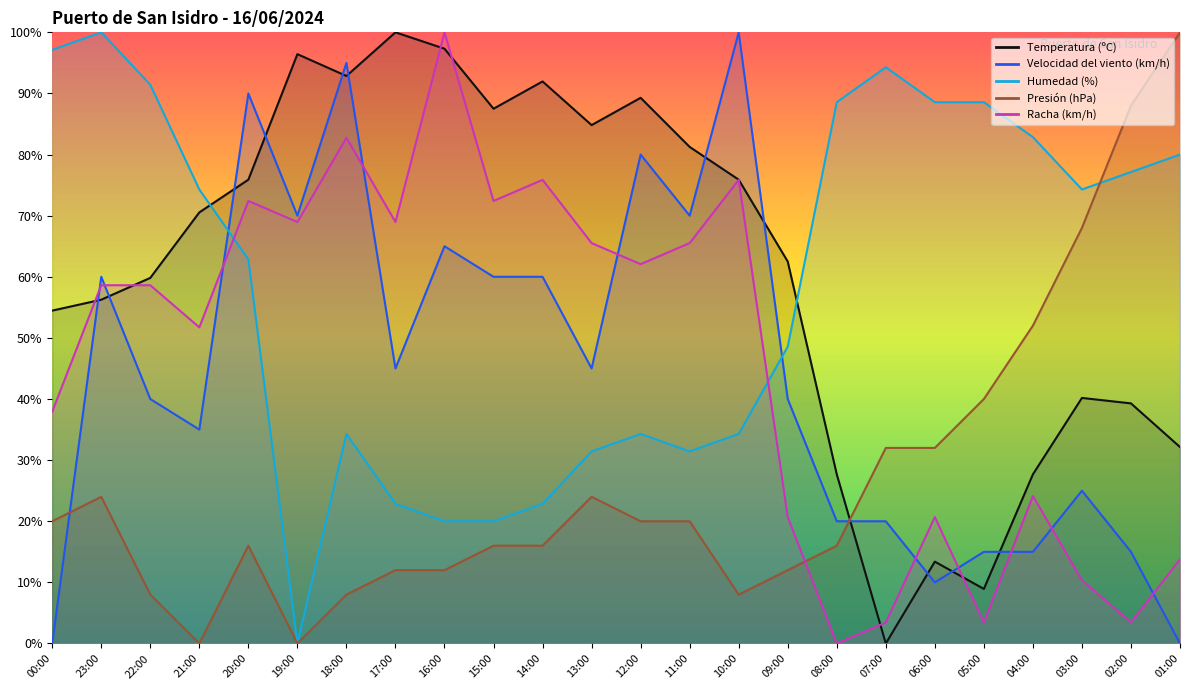

What is the label of the 4th point from the right?

04:00